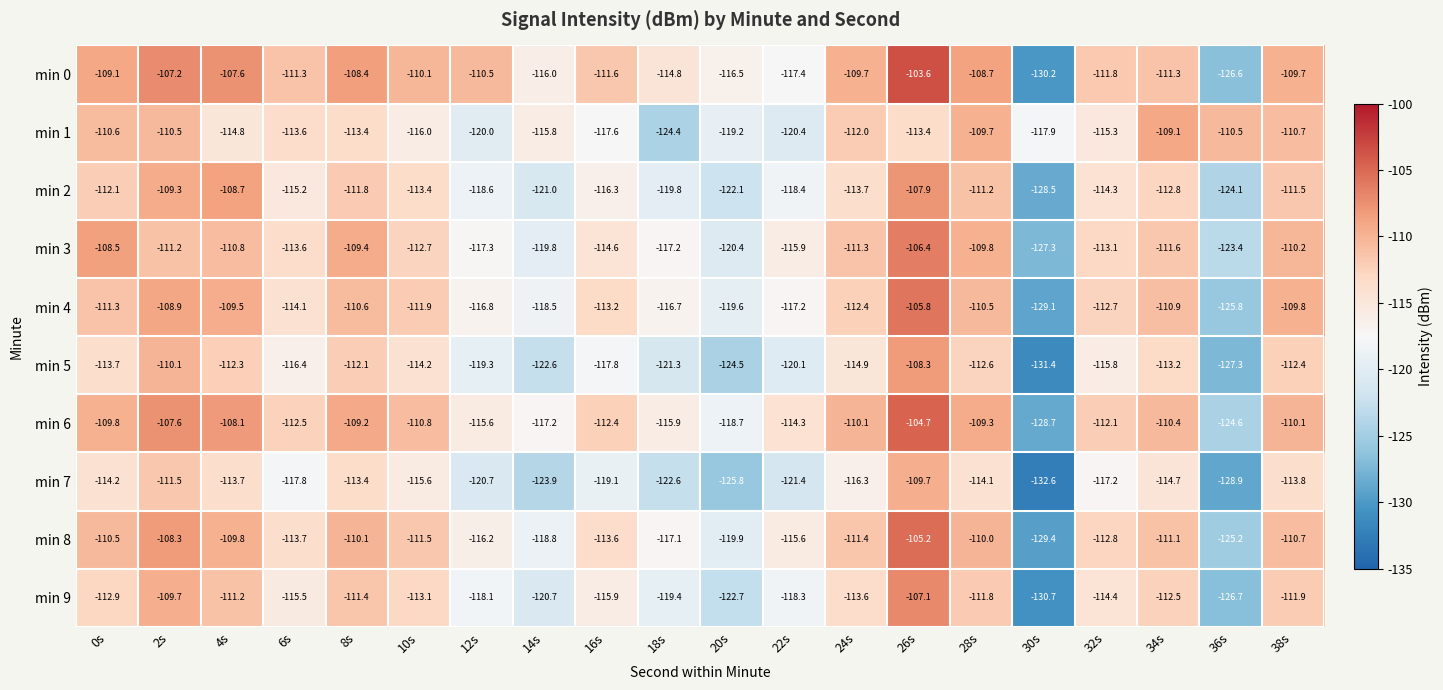

What is the difference between the maximum and minimum values in the min 7 series?

22.9